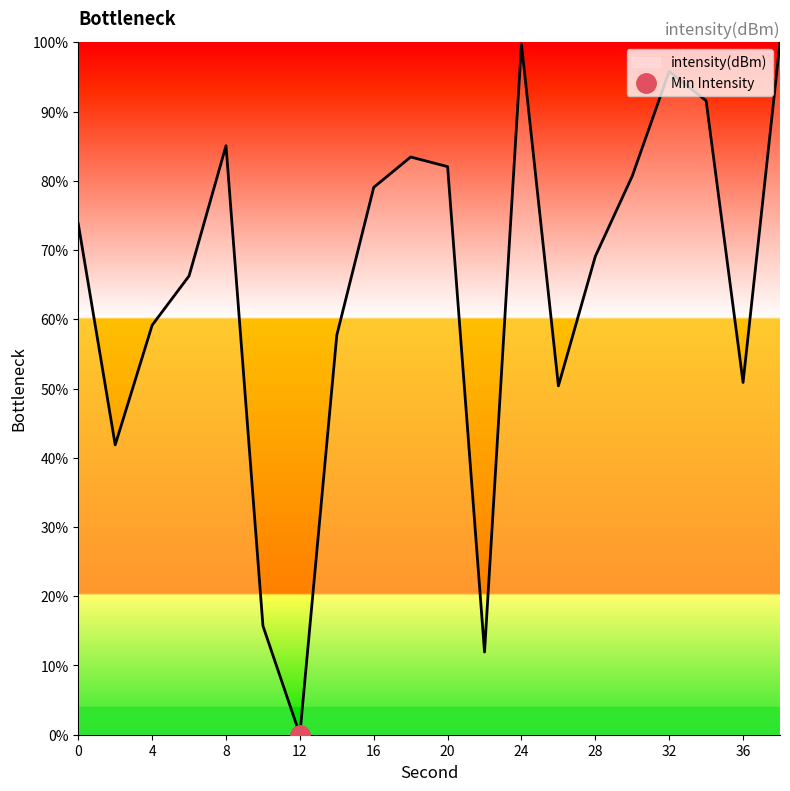

Is it true that the value at 4 is 59.1?

True